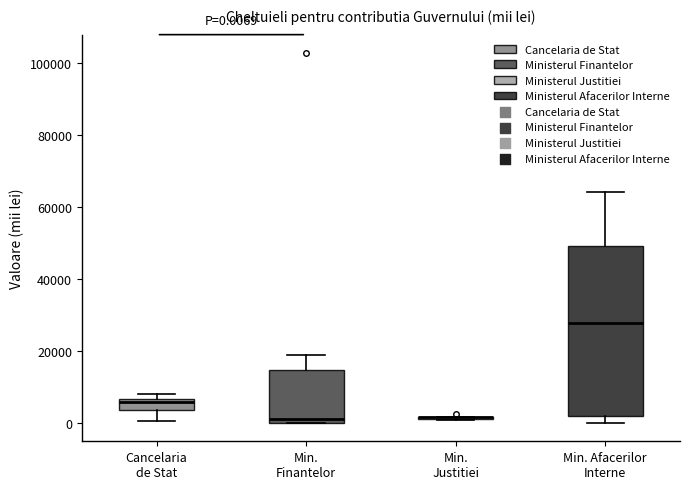

Which box is the tallest, from its lower edge to its upper edge?

Min. Afacerilor Interne